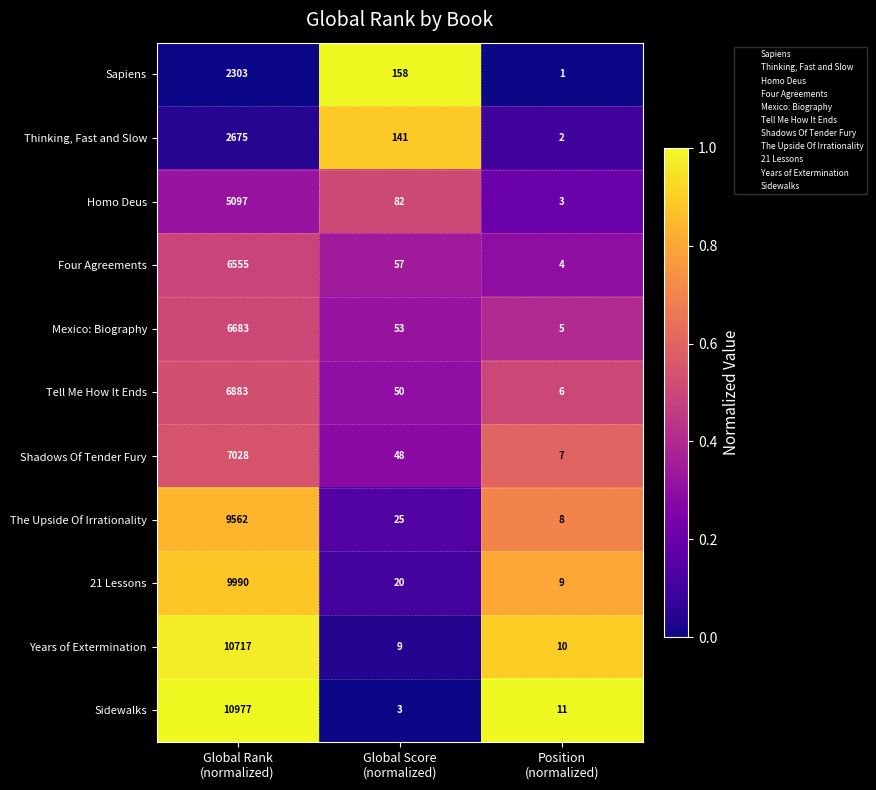

Which label corresponds to the largest value in the chart?

Global Rank
(normalized)